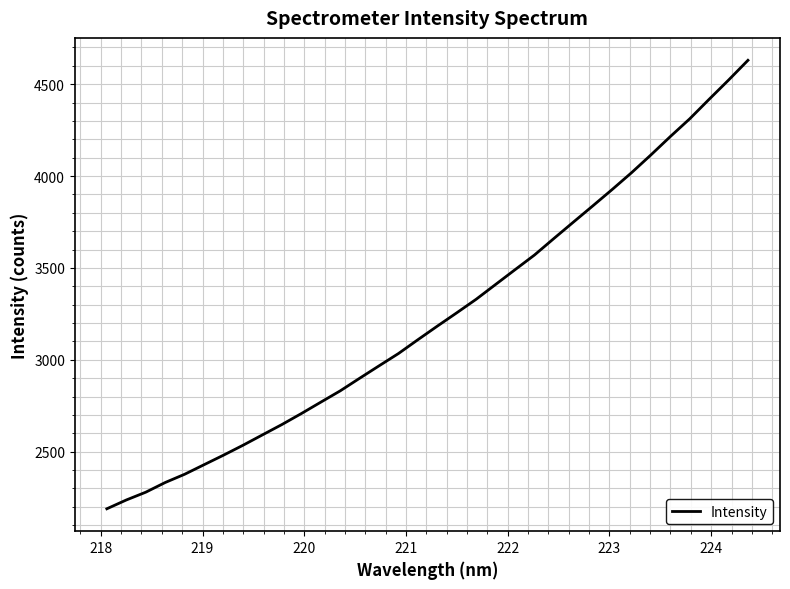

What is the greatest value displayed?

4629.8